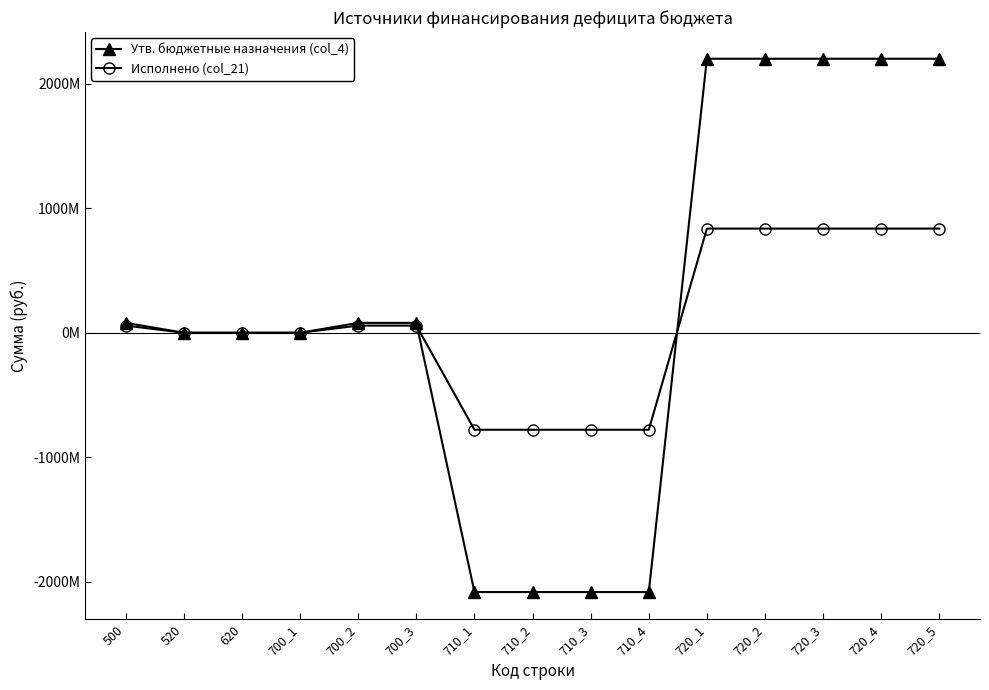

True or false: Исполнено (col_21) has more than 0 interior local peaks.

False